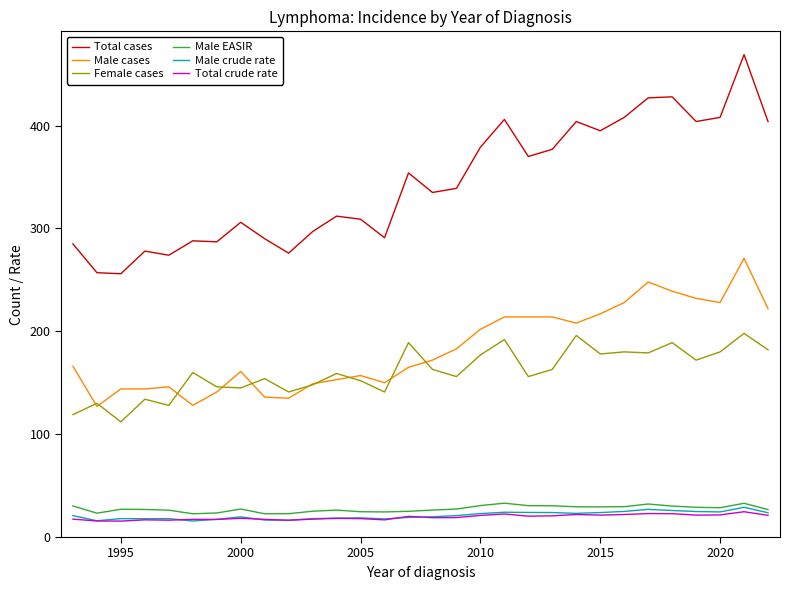

What is the smallest value displayed?

15.5